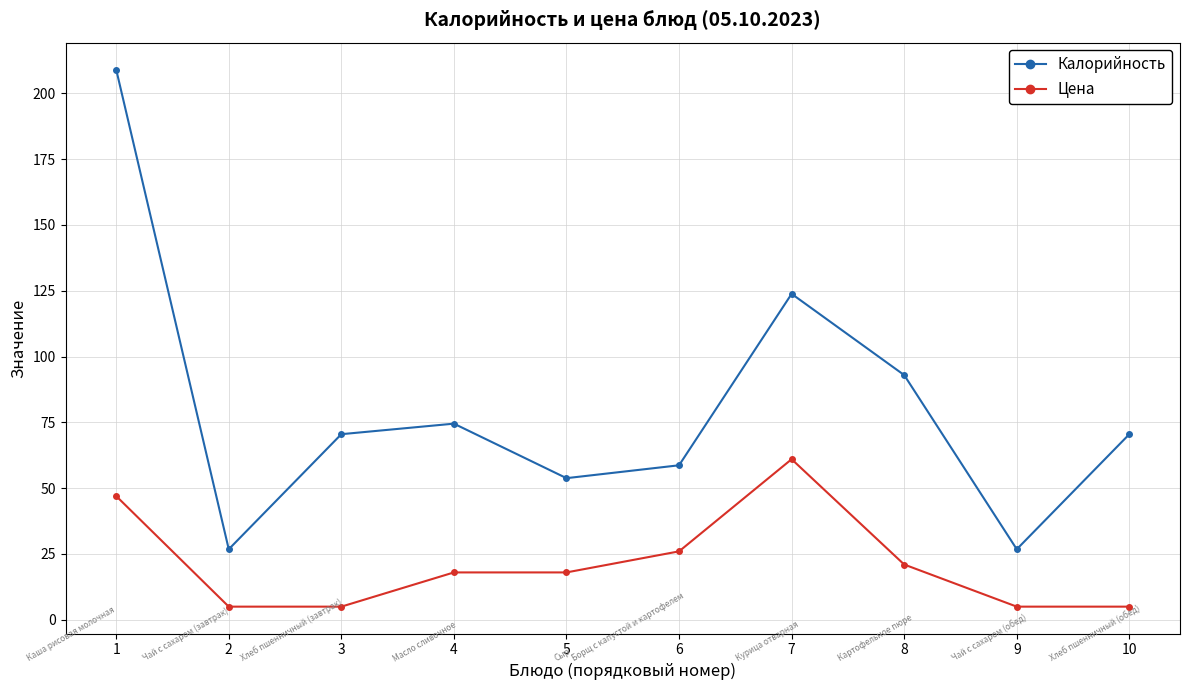

List the series in order of their overall mean, lowest first.

Цена, Калорийность